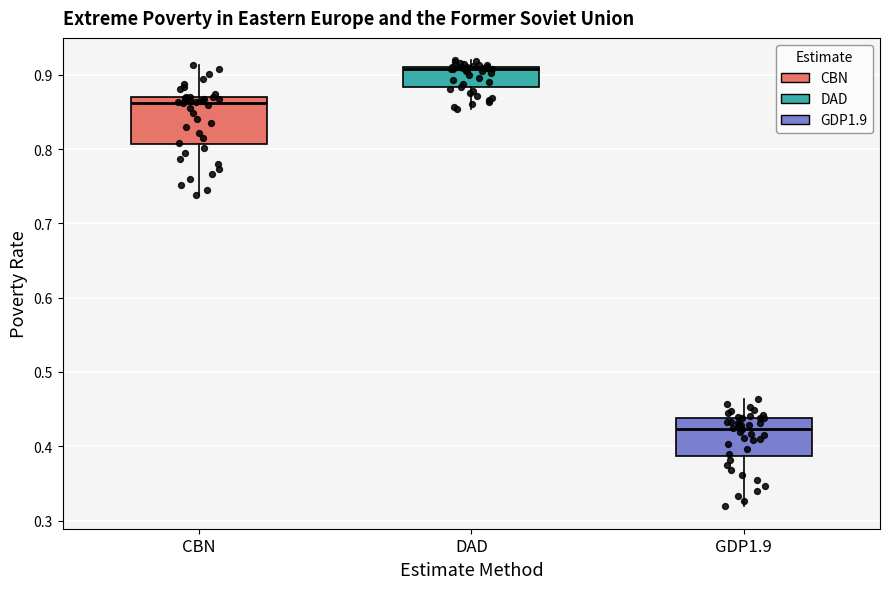

Reading left to right, transcribe this box plot: for each box, give where its median line is, the range the box spans, and where its two whiskers end, as read against the y-axis. The values are not printed on the chart, so give them approximately, as read against the axis.

CBN: median 0.86, box 0.81 to 0.87, whiskers 0.74 to 0.91
DAD: median 0.91 (just below the box's upper edge), box 0.88 to 0.91, whiskers 0.85 to 0.92
GDP1.9: median 0.42, box 0.39 to 0.44, whiskers 0.32 to 0.46